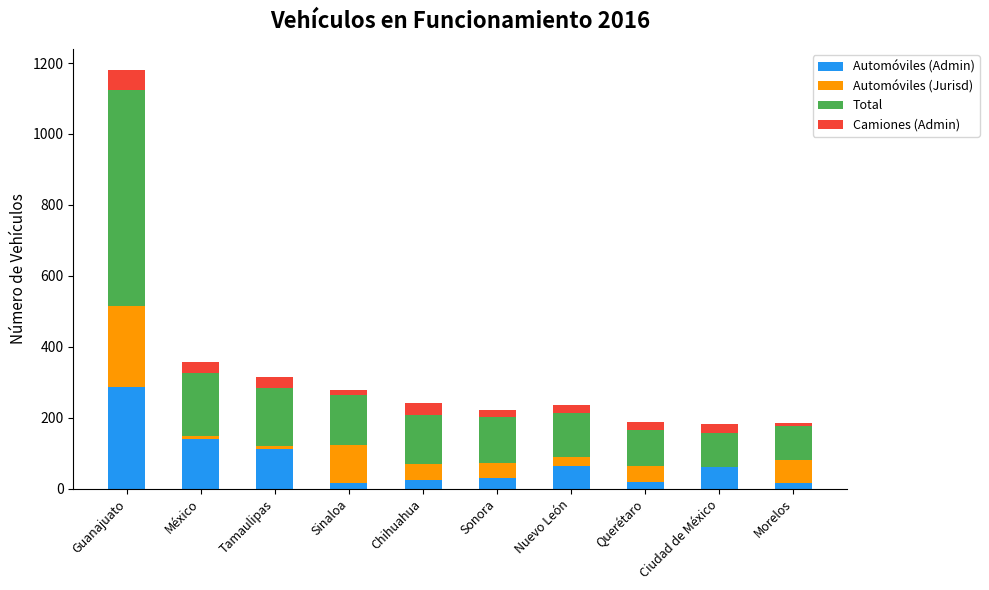

What are all the series names shown in the legend?

Automóviles (Admin), Automóviles (Jurisd), Total, Camiones (Admin)